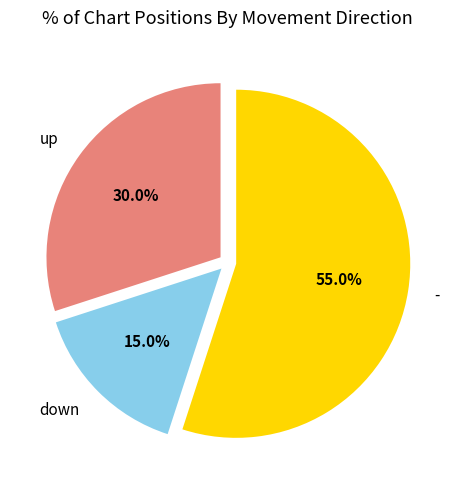

Is there a majority slice in this chart?

Yes